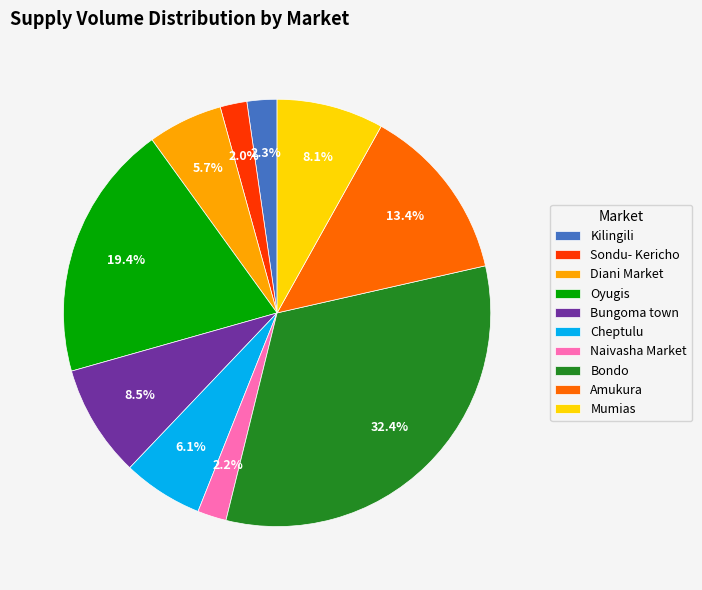

Does Mumias represent more than half of the total?

No